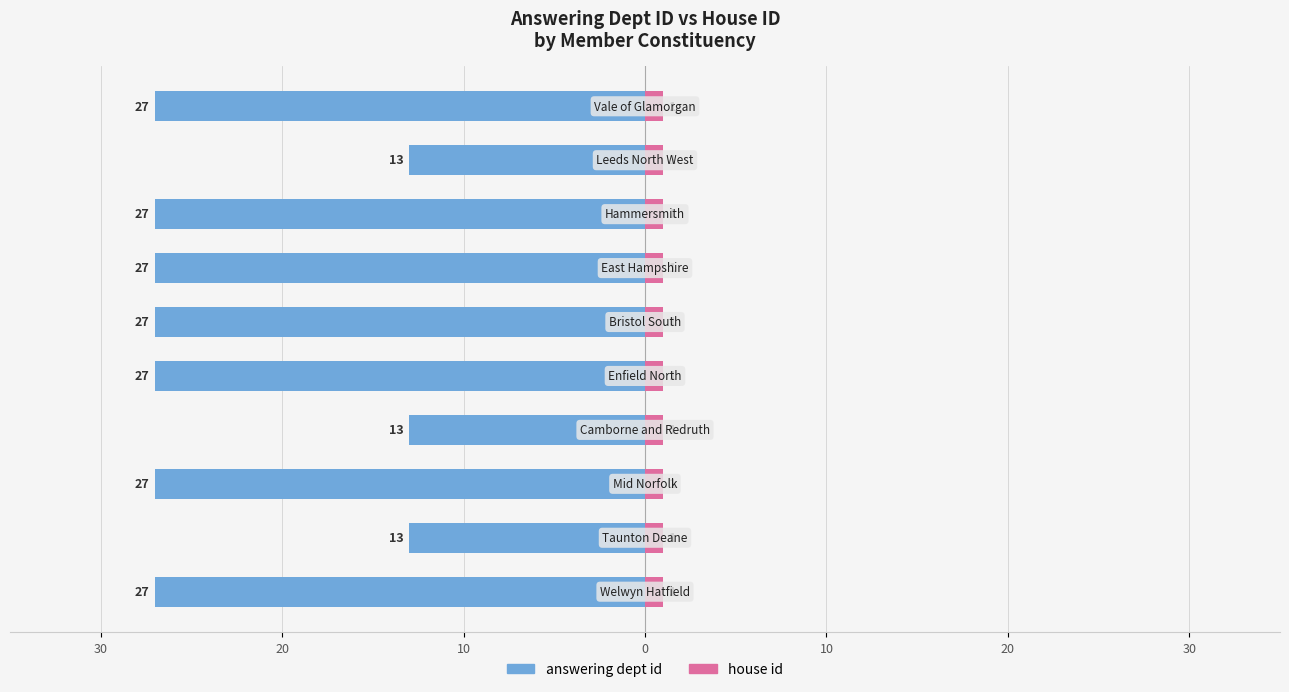

How many bars are there in total?

20